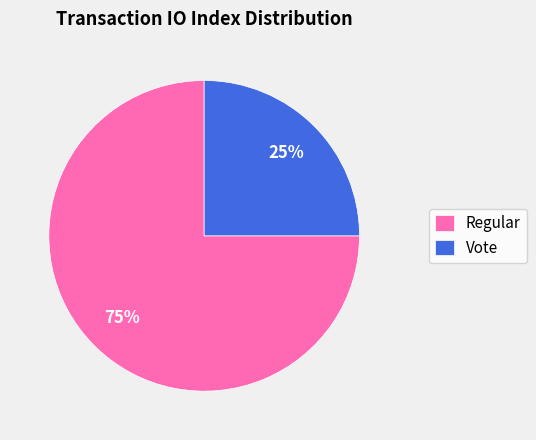

To the nearest percent, what percentage of the pie is Vote?

25%